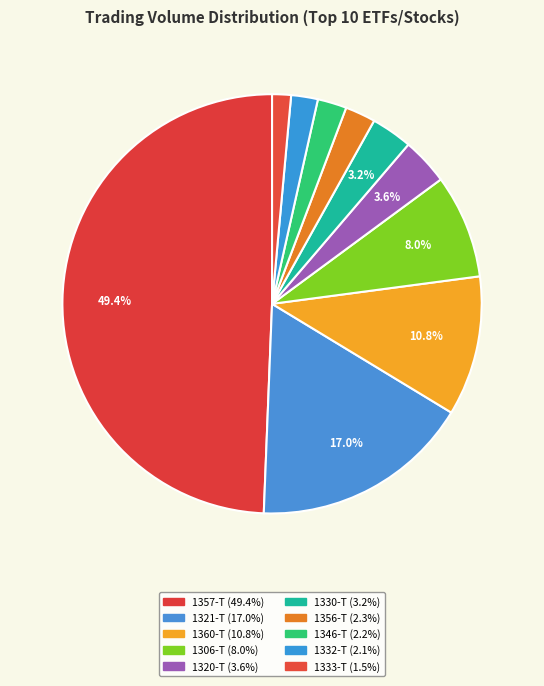

What percentage is the 1330-T slice, to the nearest percent?

3%